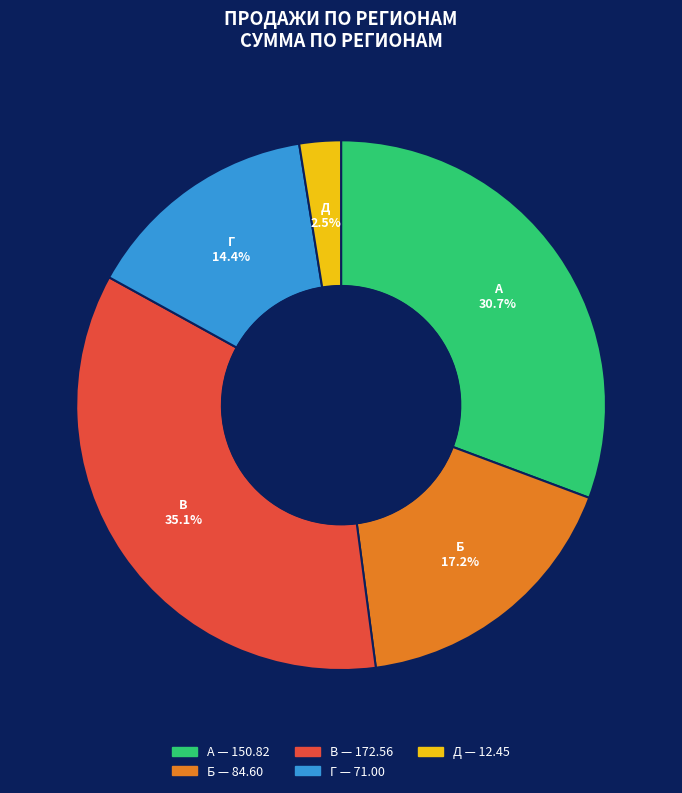

Is there any slice that represents more than half of the pie?

No